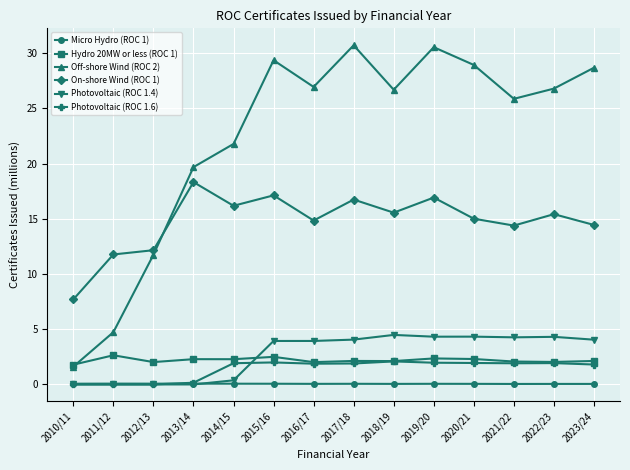

At how many categories does at least one series exceed 21?

10